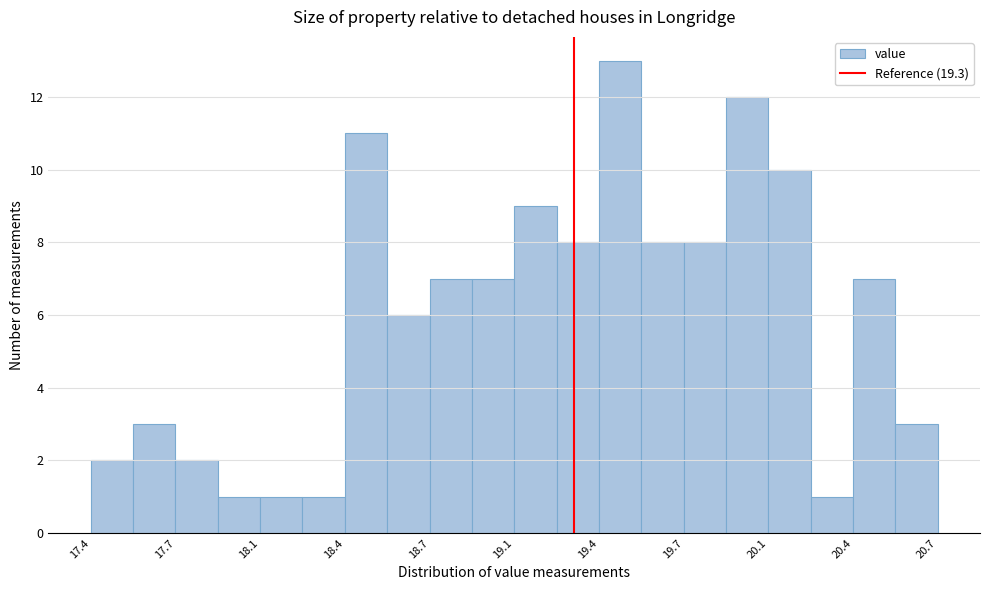

Around what value on the x-axis is the tallest bar? Give the approximate position of its centre, as read against the axis.

19.50